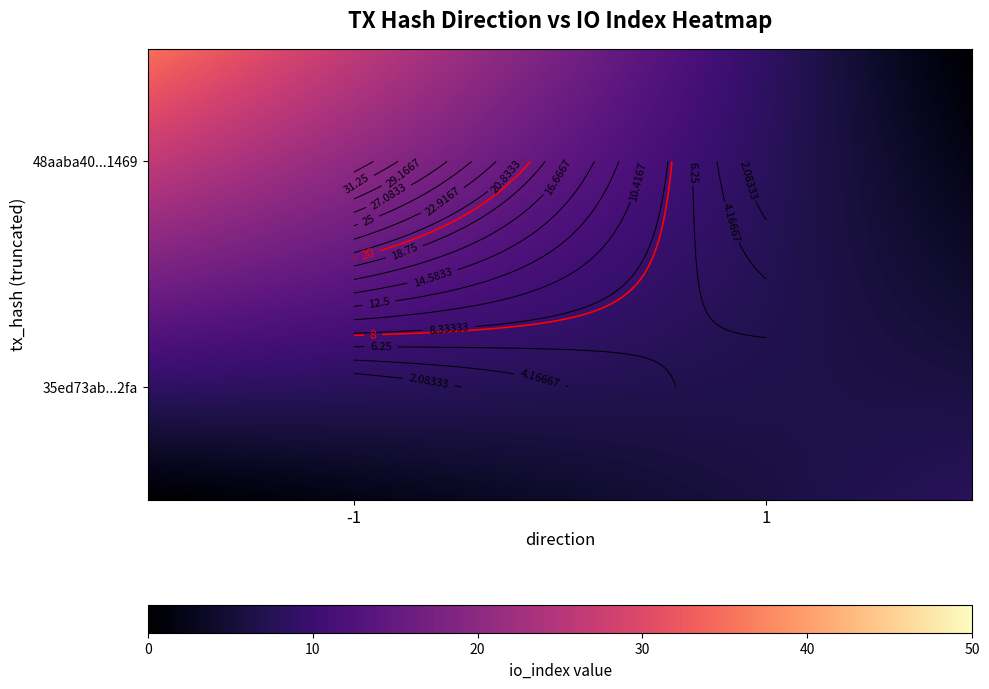

Rank the series by their maximum value, from highest to lowest.

48aaba40d933488911821dbab997bca3f951469, 35ed73abbf0eedbedbea3f26293d619d6e812fa